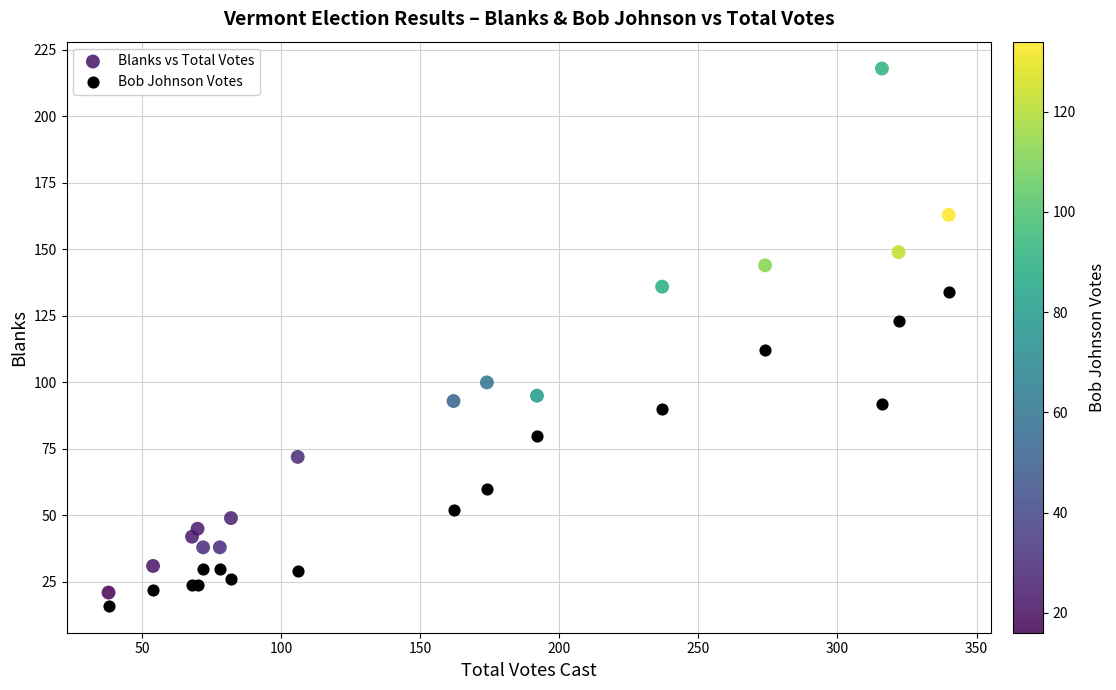

What are all the series names shown in the legend?

Blanks vs Total Votes, Bob Johnson Votes